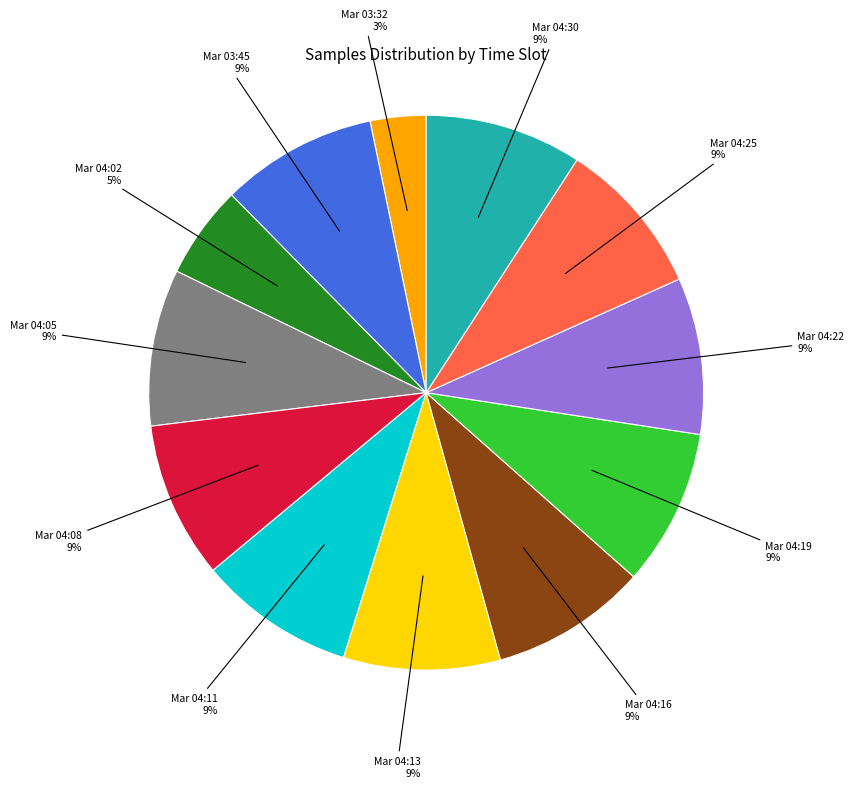

Combined, do Mar 03:45 and Mar 04:08 account for over 50%?

No